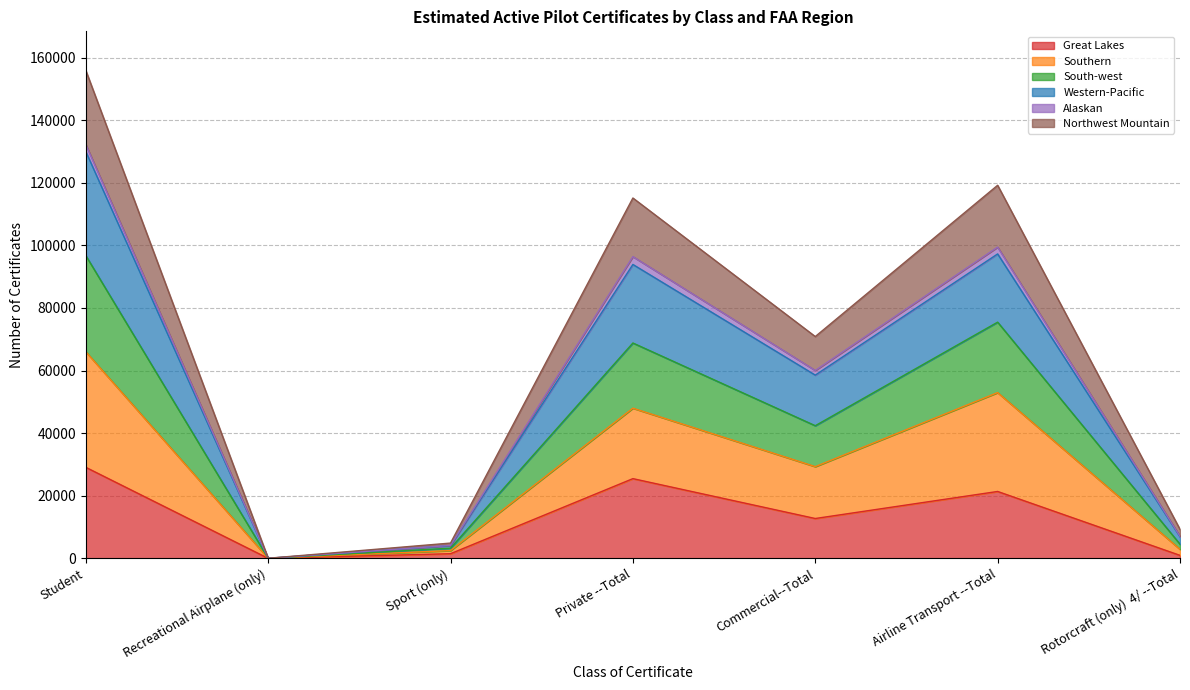

How many values in the Western-Pacific series exceed 60052?

3